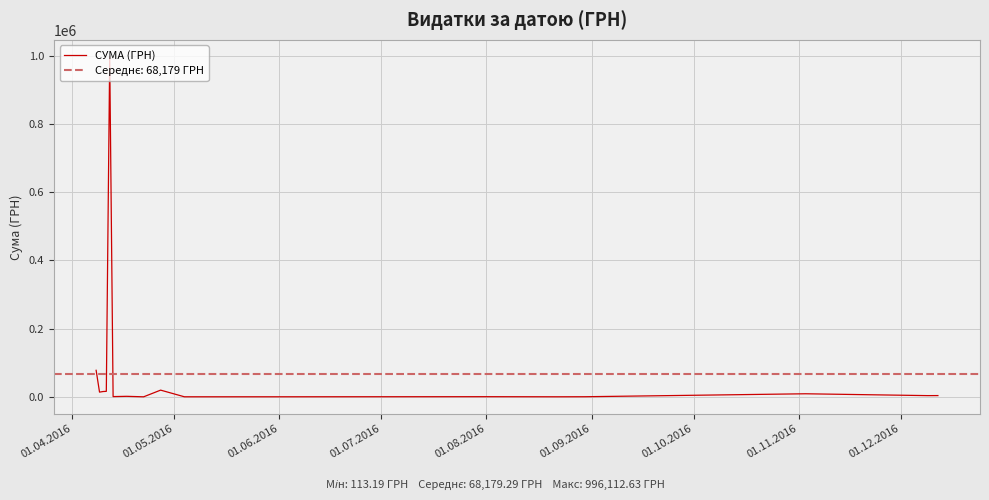

What position from the left is 01.08.2016?

12